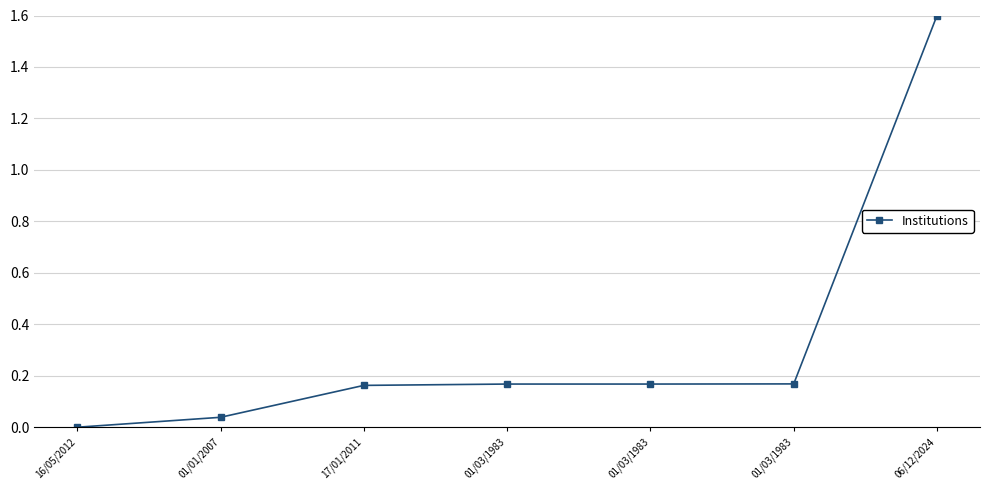

Does the chart have visible grid lines?

Yes